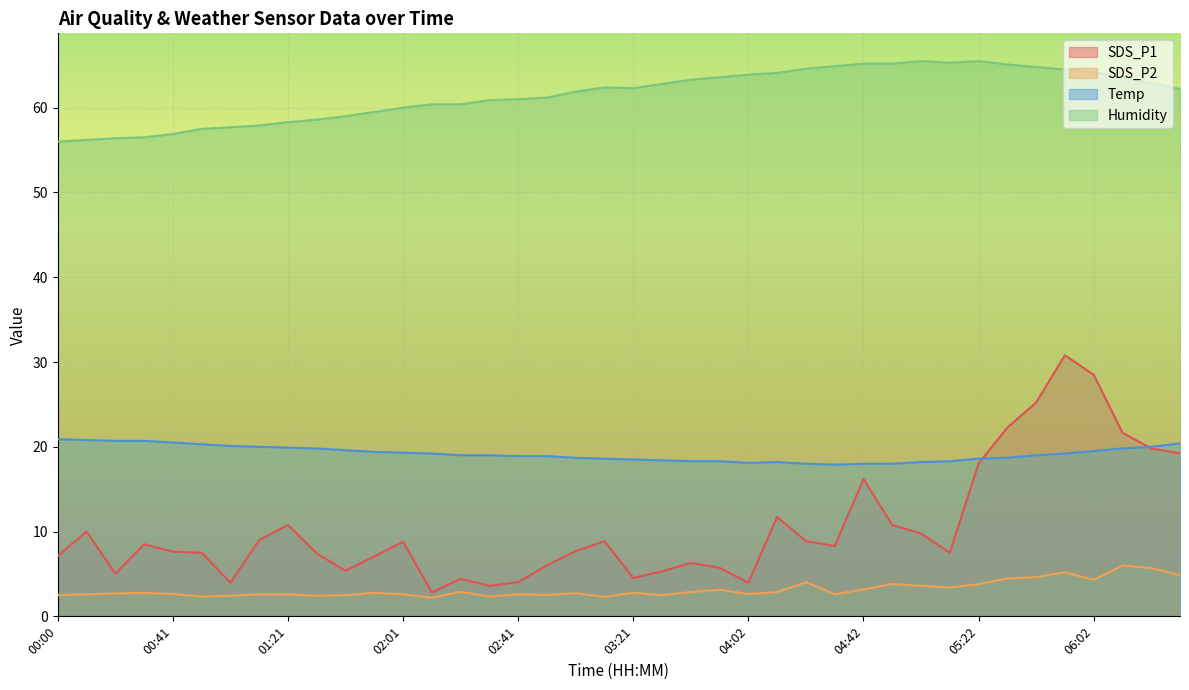

At which label is Temp closest to 19?

02:21